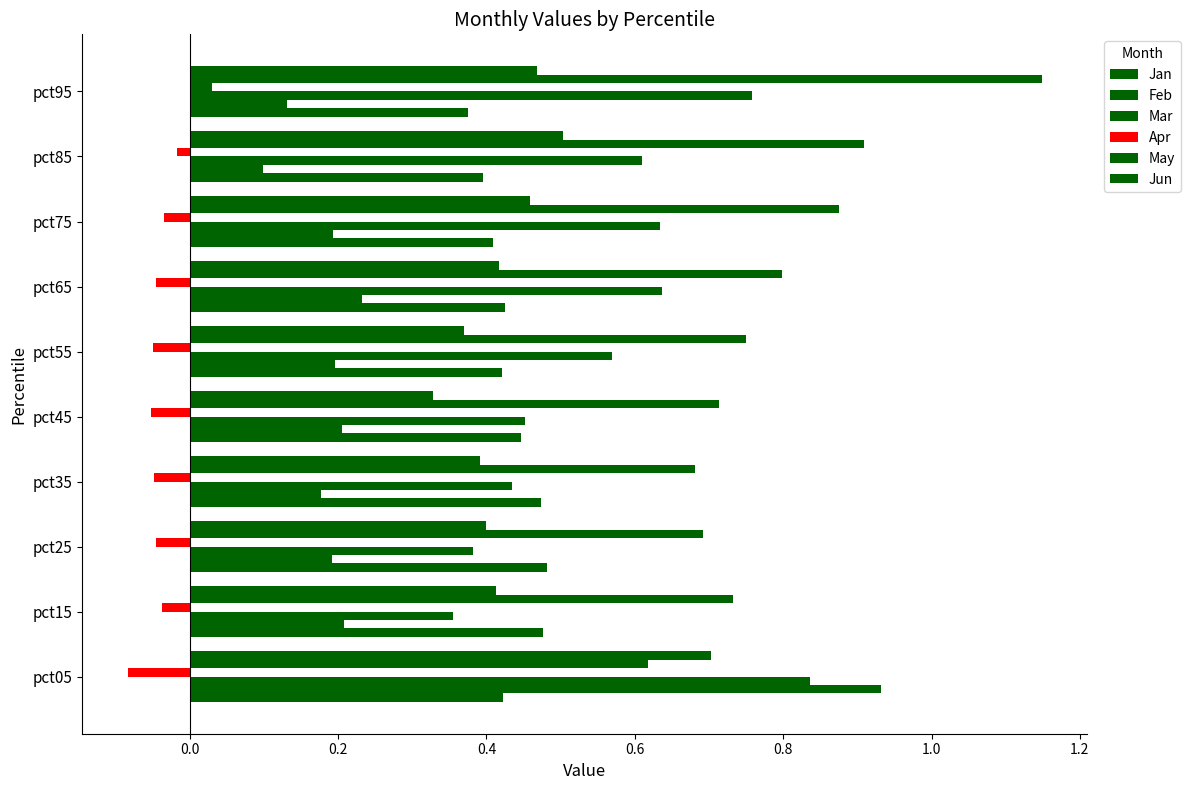

How many values in the Apr series are below 0?

9